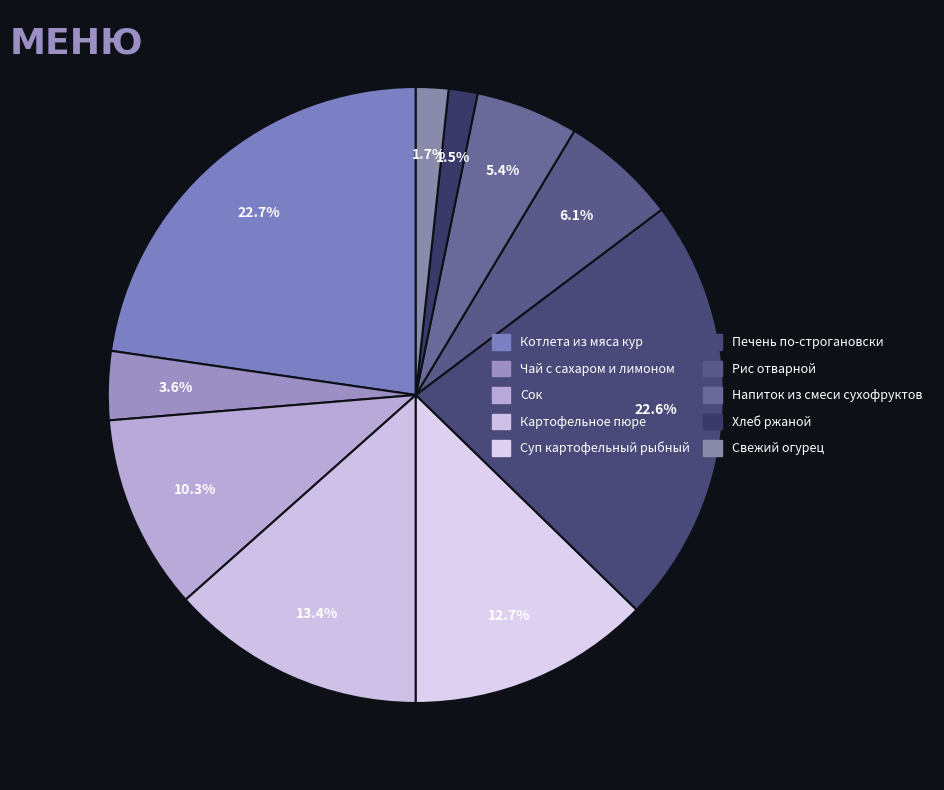

How many segments does this pie chart have?

10